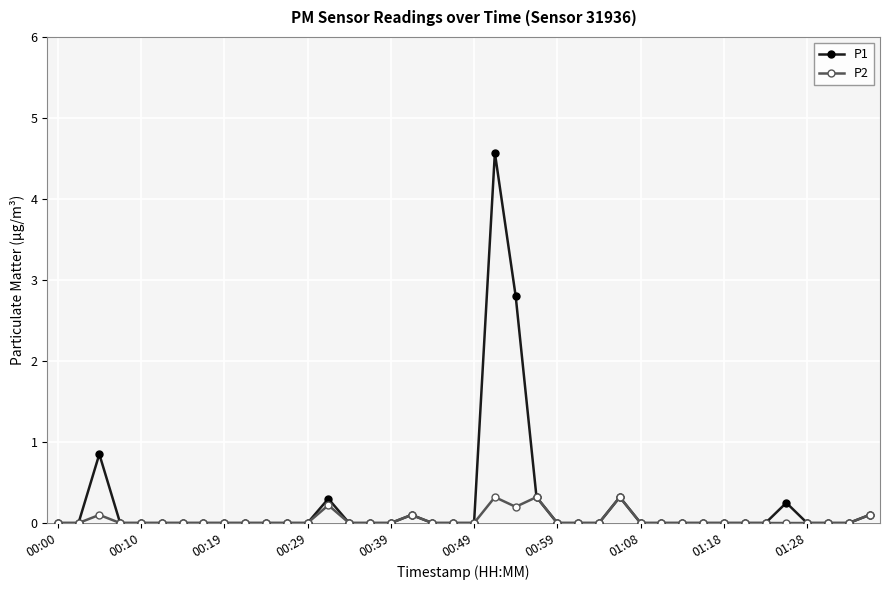

How many categories are shown in the chart?

40